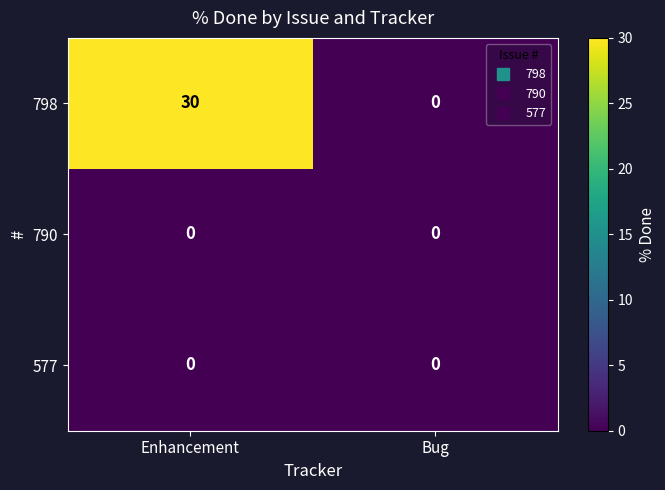

What is the average value of the 798 series?

15